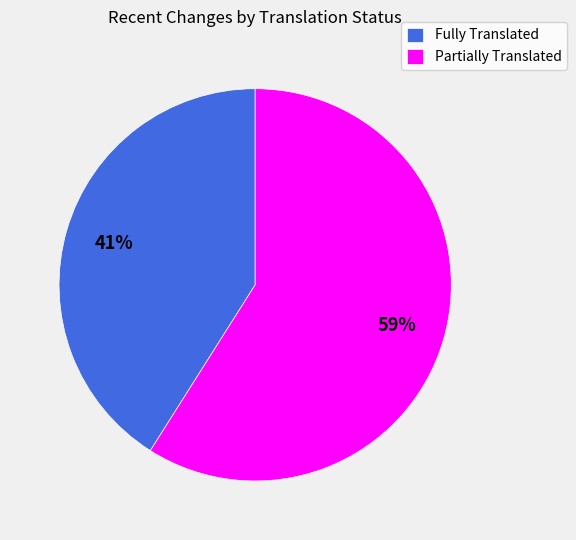

True or false: Fully Translated accounts for 41% of the total.

True